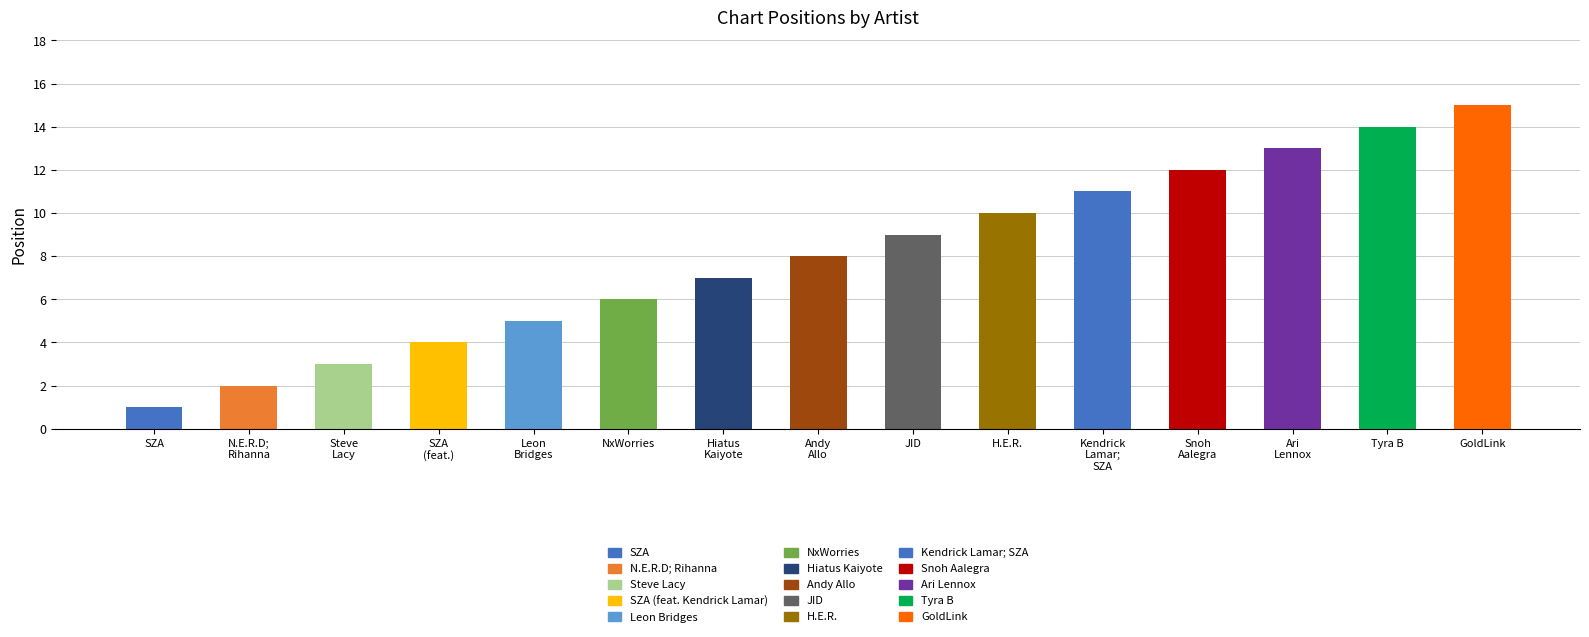

List the labels in order of value, smallest first.

SZA, N.E.R.D; Rihanna, Steve Lacy, SZA, Leon Bridges, NxWorries, Hiatus Kaiyote, Andy Allo, JID, H.E.R., Kendrick Lamar; SZA, Snoh Aalegra, Ari Lennox, Tyra B, GoldLink